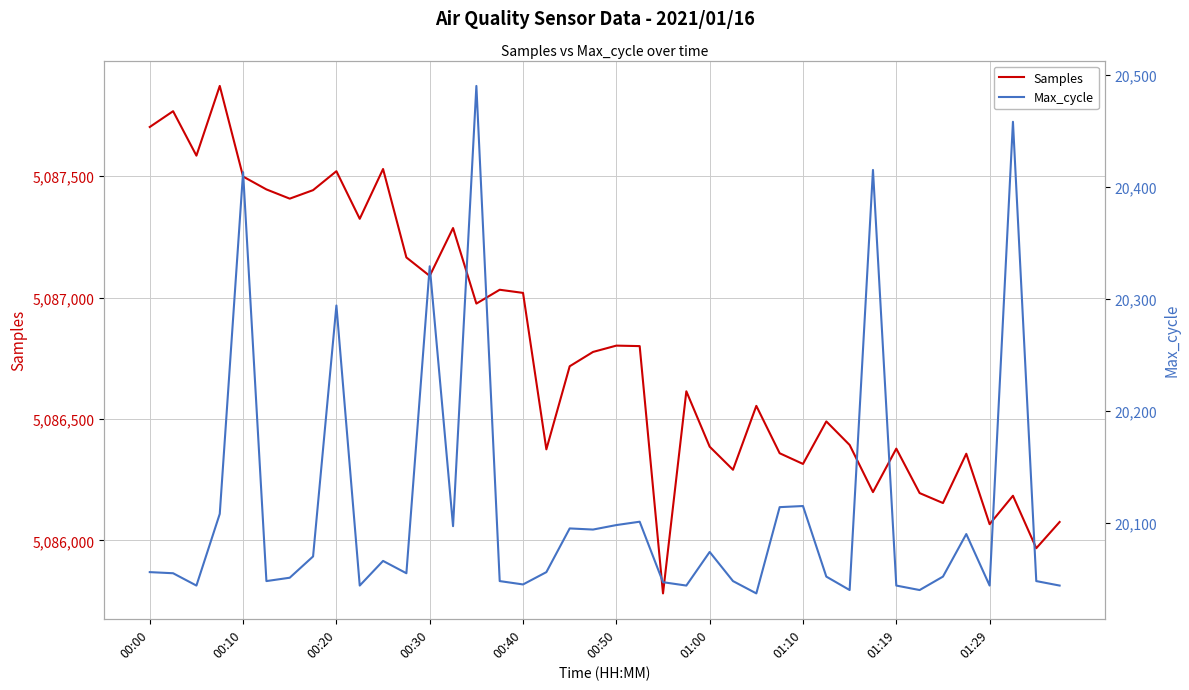

What is the lowest value of the Samples series?

5085782